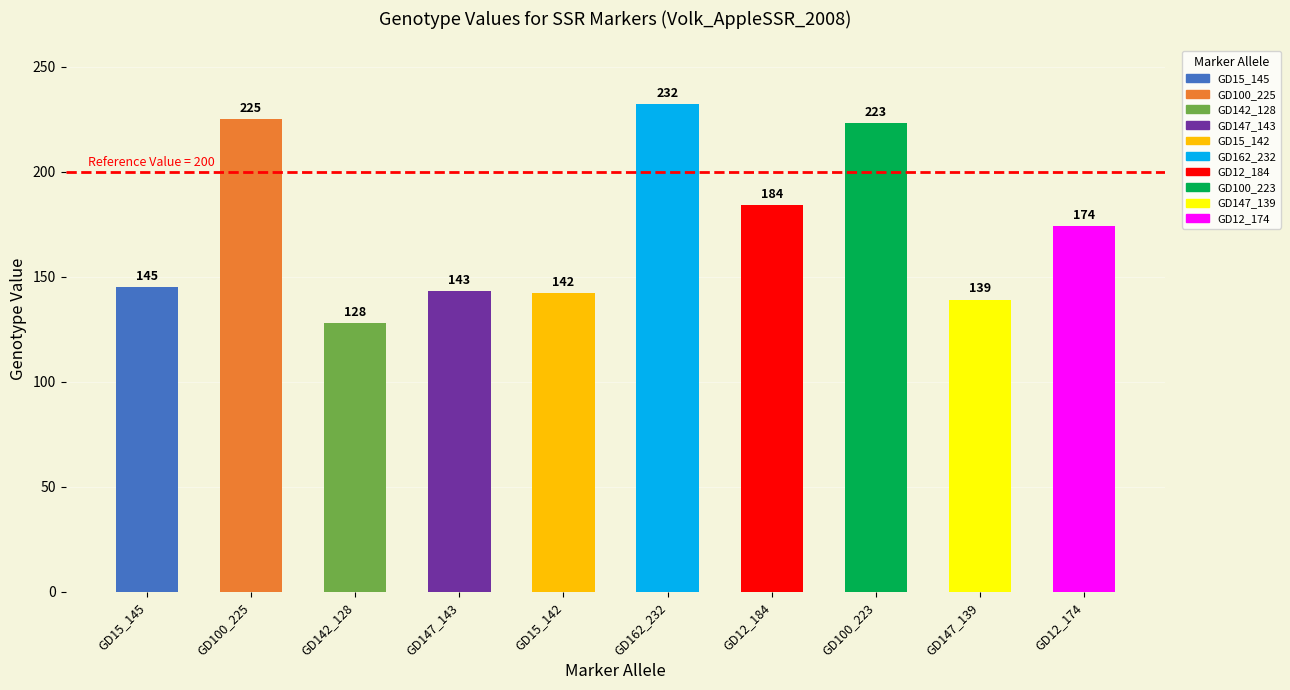

List the labels in order of value, largest first.

GD162_232, GD100_225, GD100_223, GD12_184, GD12_174, GD15_145, GD147_143, GD15_142, GD147_139, GD142_128